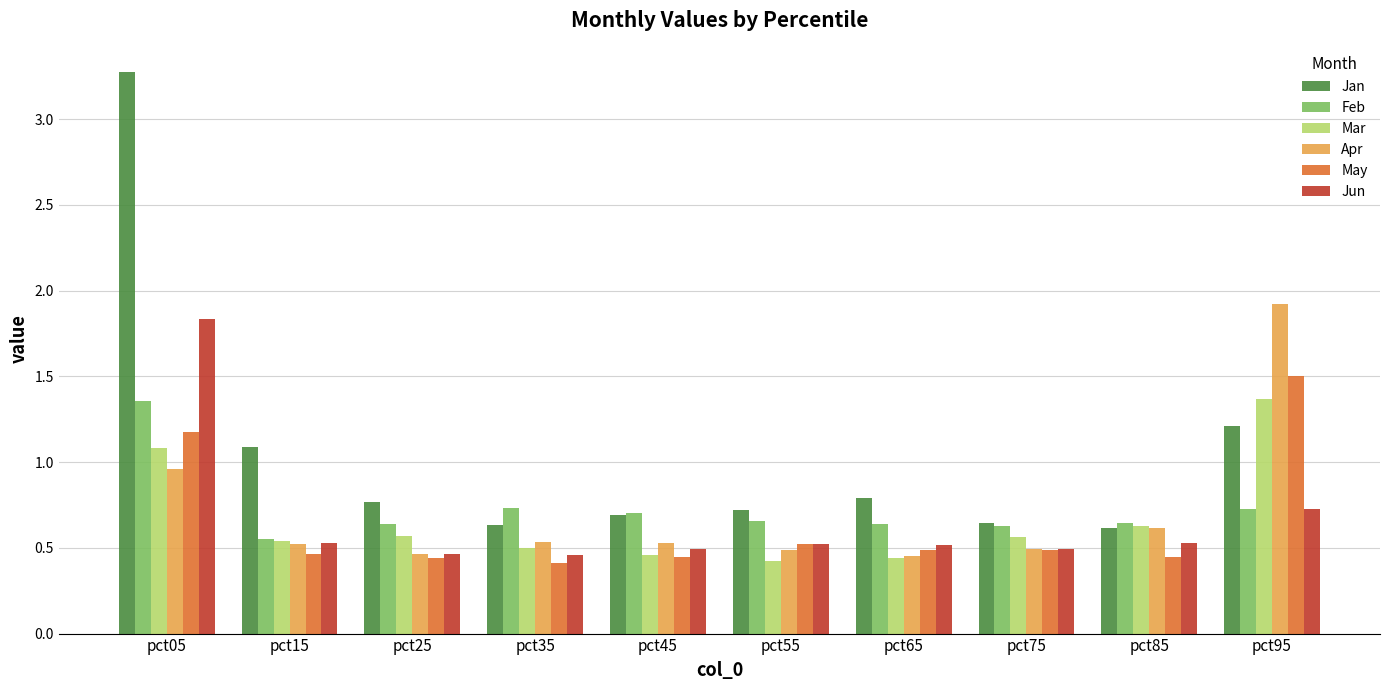

What is the difference between the maximum and minimum values in the Mar series?

0.9